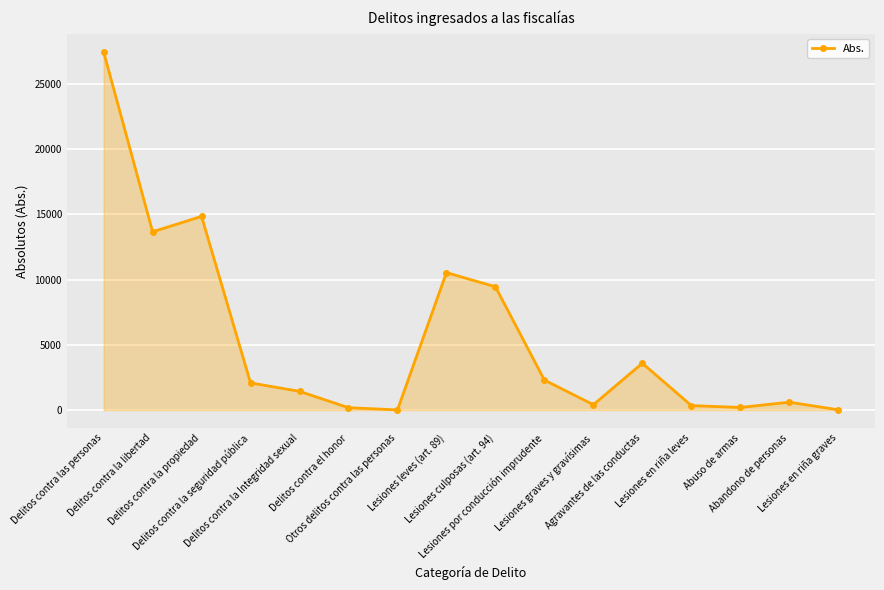

At which category does the data reach its first local peak?

Delitos contra la propiedad